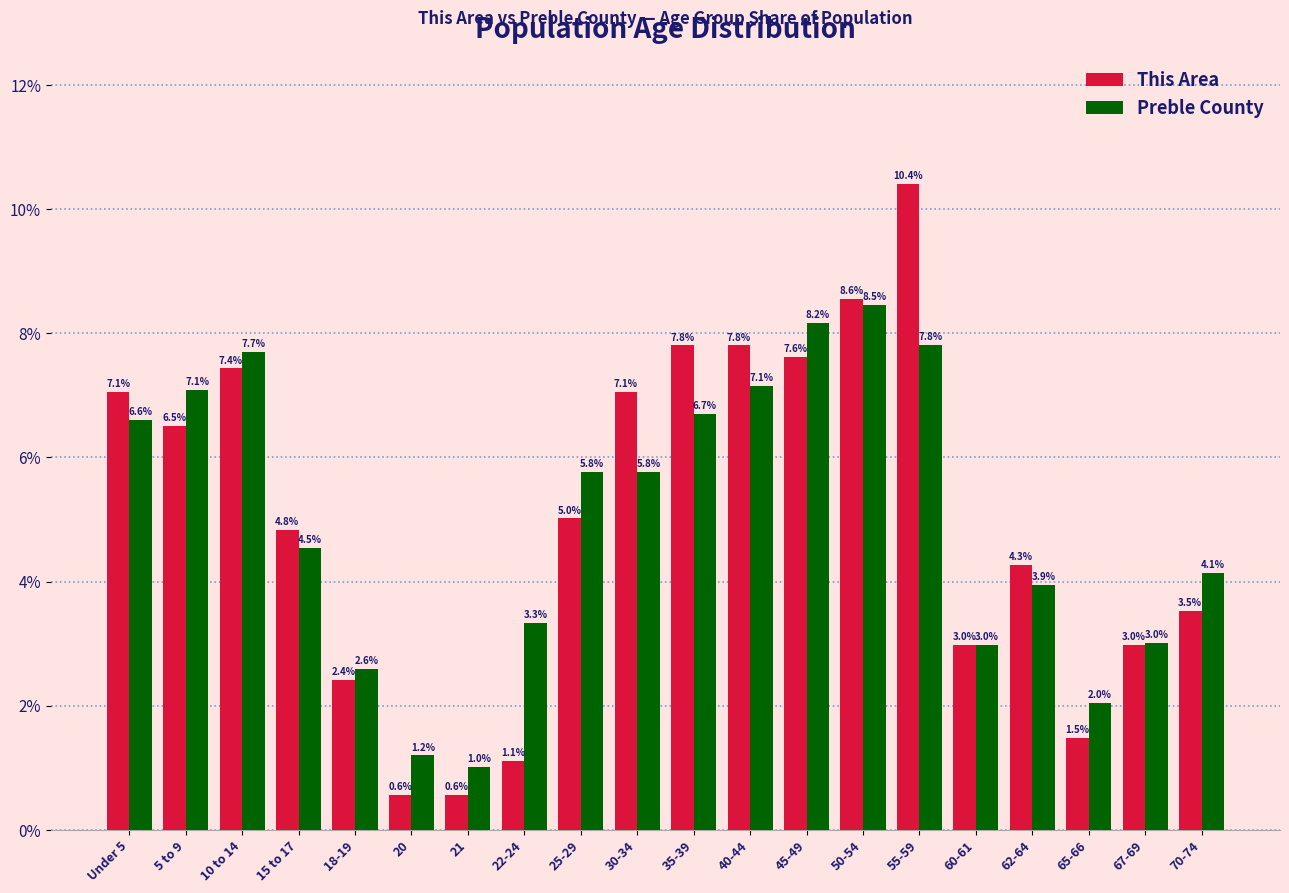

Reading left to right, transcribe all the data shown in this chart.

This Area: 7.1	6.5	7.4	4.8	2.4	0.6	0.6	1.1	5.0	7.1	7.8	7.8	7.6	8.6	10.4	3.0	4.3	1.5	3.0	3.5
Preble County: 6.6	7.1	7.7	4.5	2.6	1.2	1.0	3.3	5.8	5.8	6.7	7.1	8.2	8.5	7.8	3.0	3.9	2.0	3.0	4.1